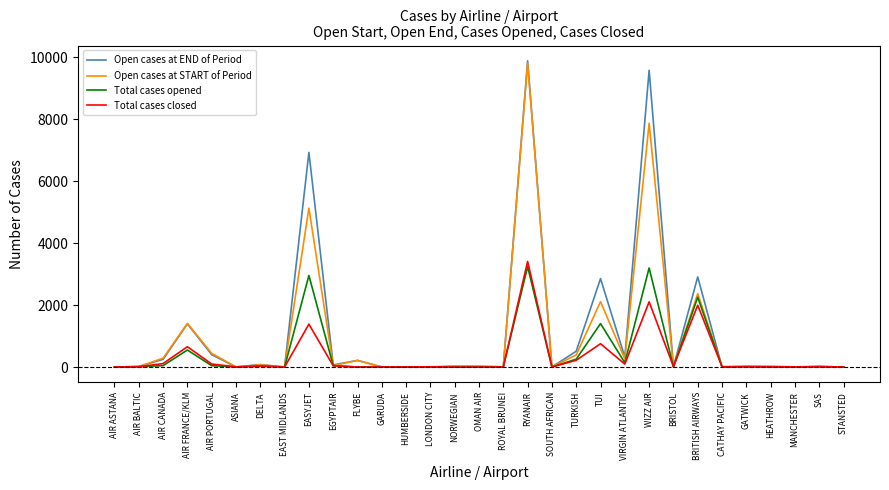

What is the maximum value shown in the chart?

9877